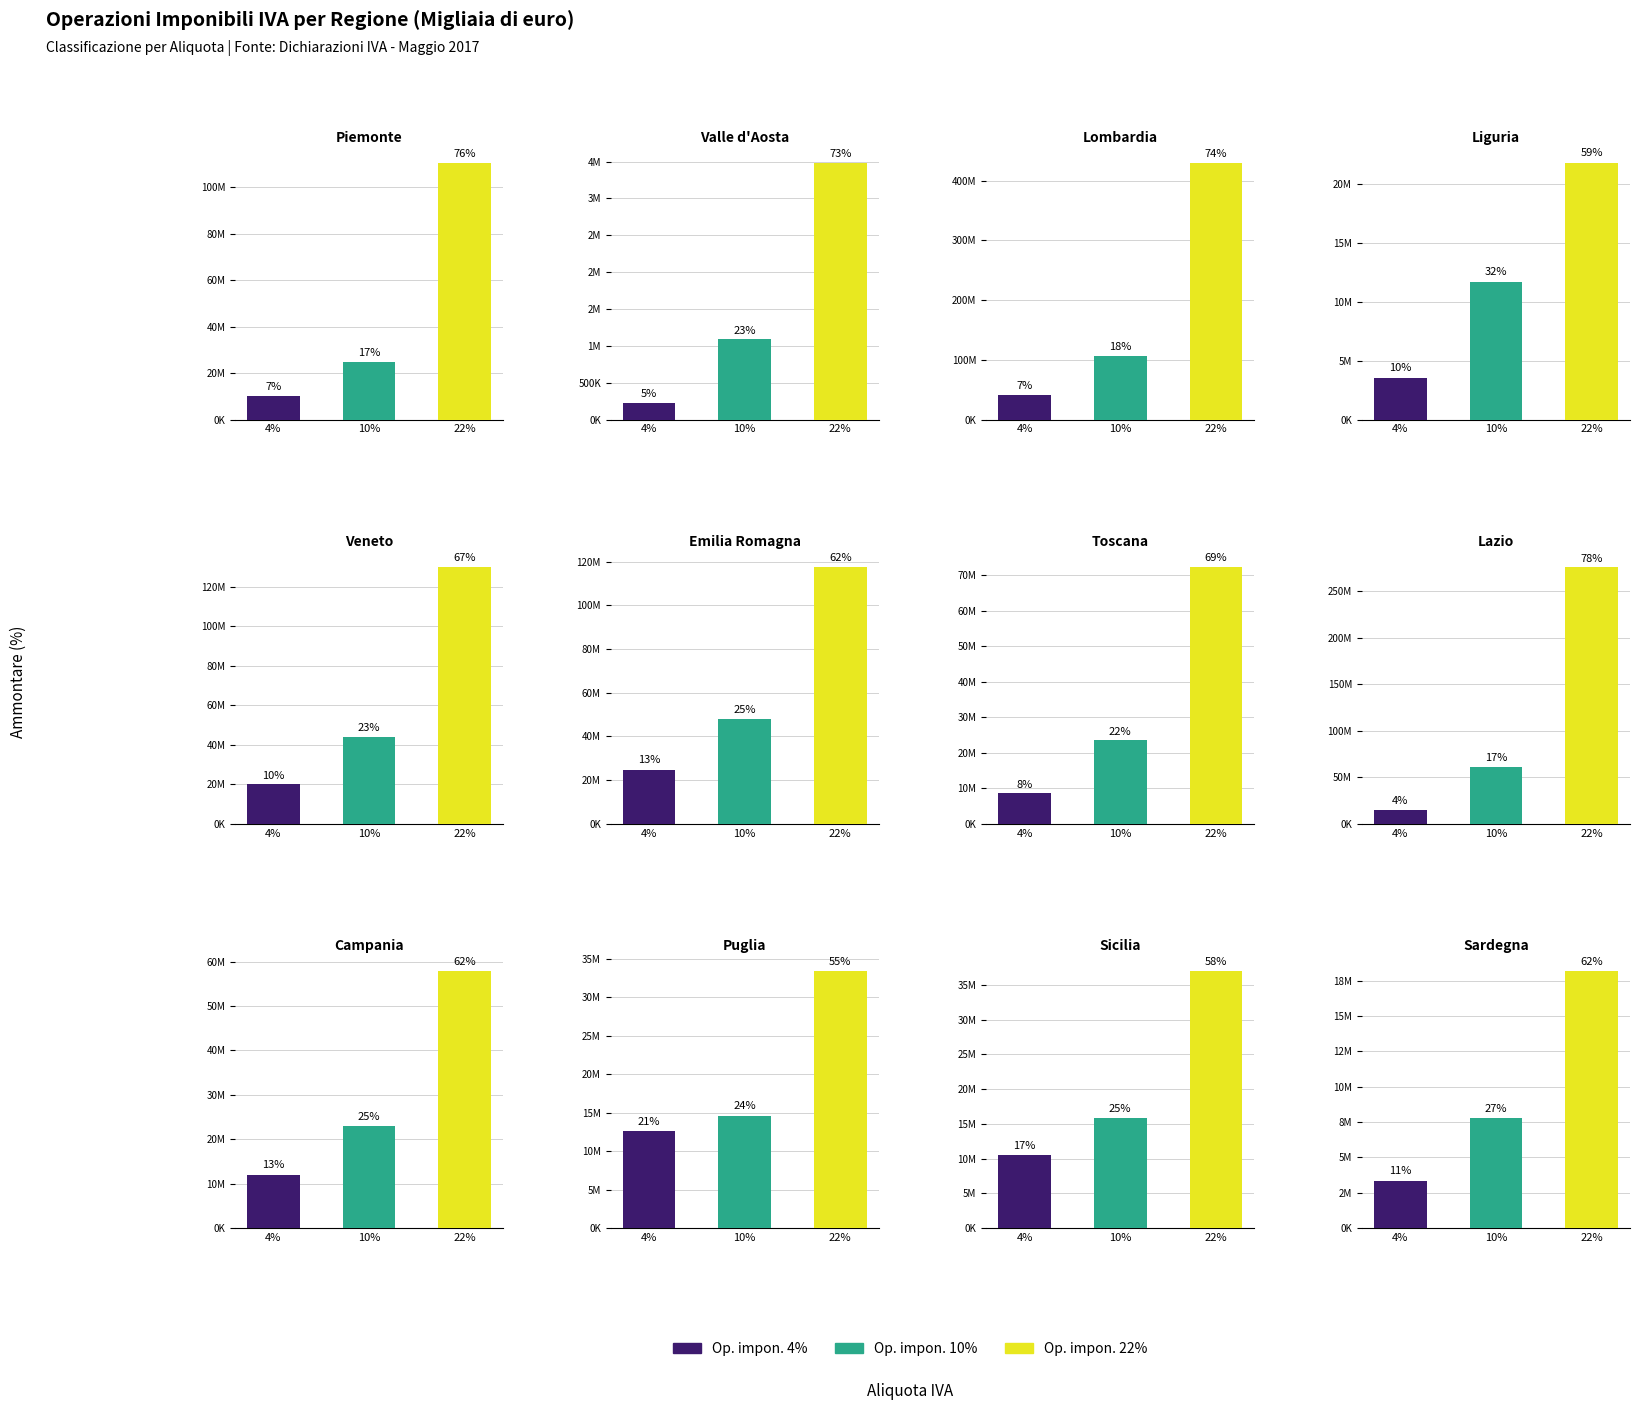

Rank the categories by Op. impon. 10% value from lowest to highest.

Valle d'Aosta, Sardegna, Liguria, Puglia, Sicilia, Campania, Toscana, Piemonte, Veneto, Emilia Romagna, Lazio, Lombardia